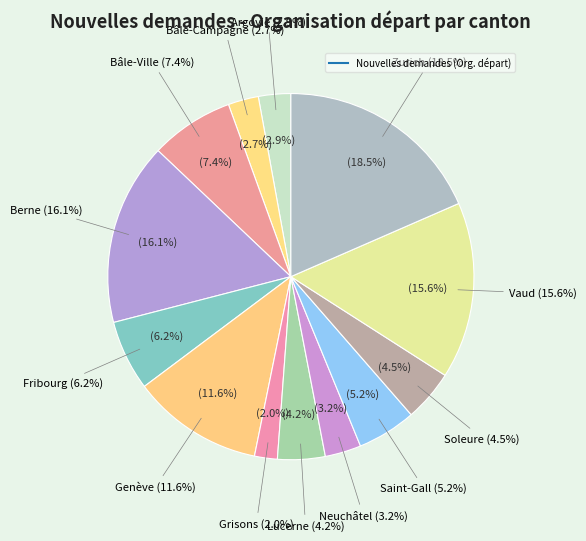

Between Soleure and Fribourg, which is larger?

Fribourg